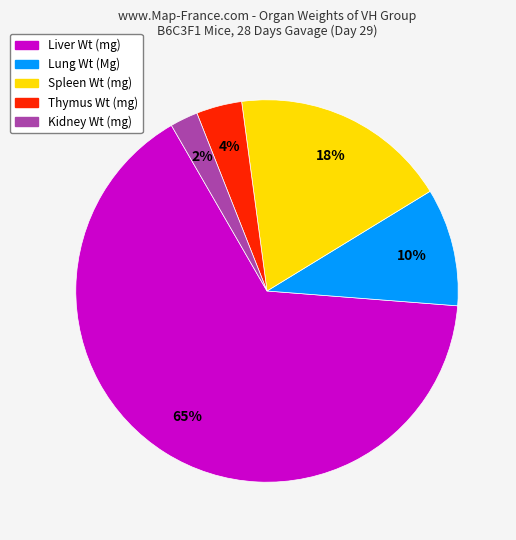

How many segments does this pie chart have?

5